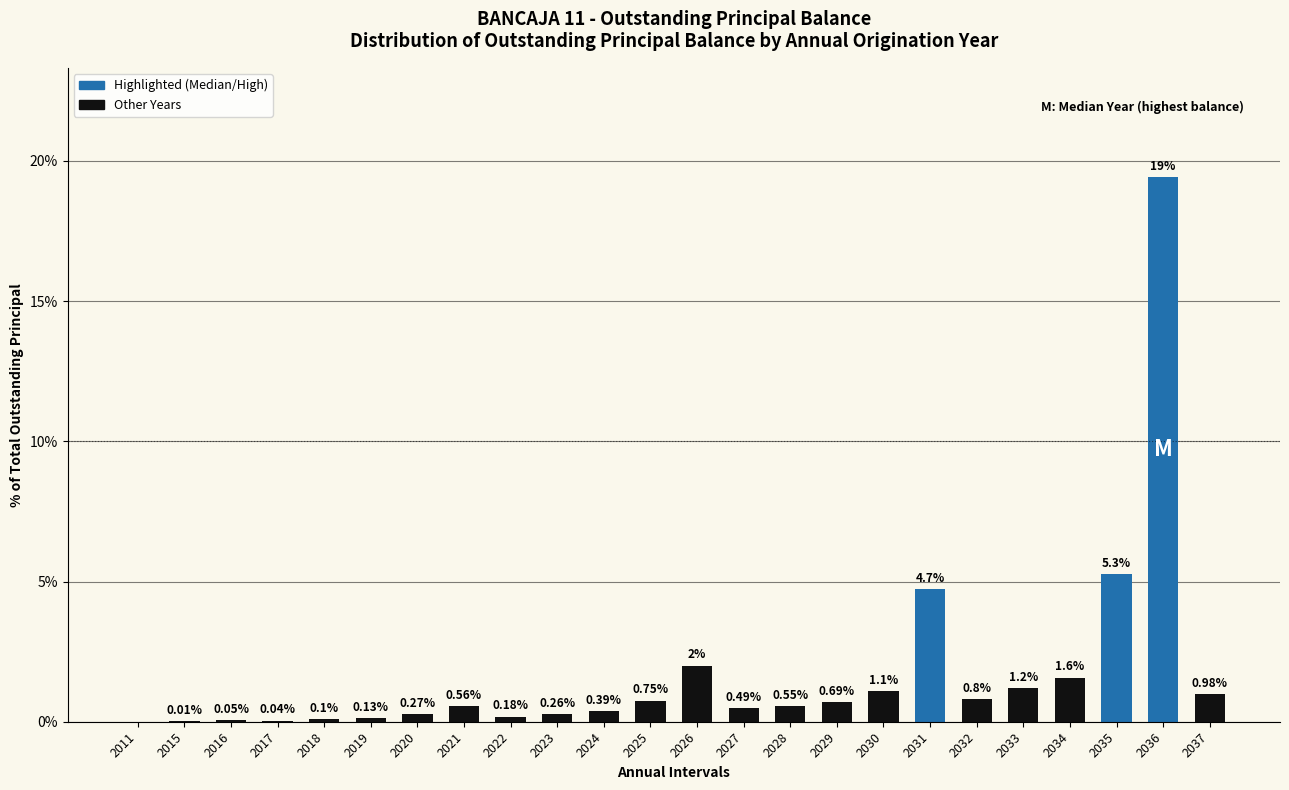

What is the change in value from 2024 to 2029?

+0.3